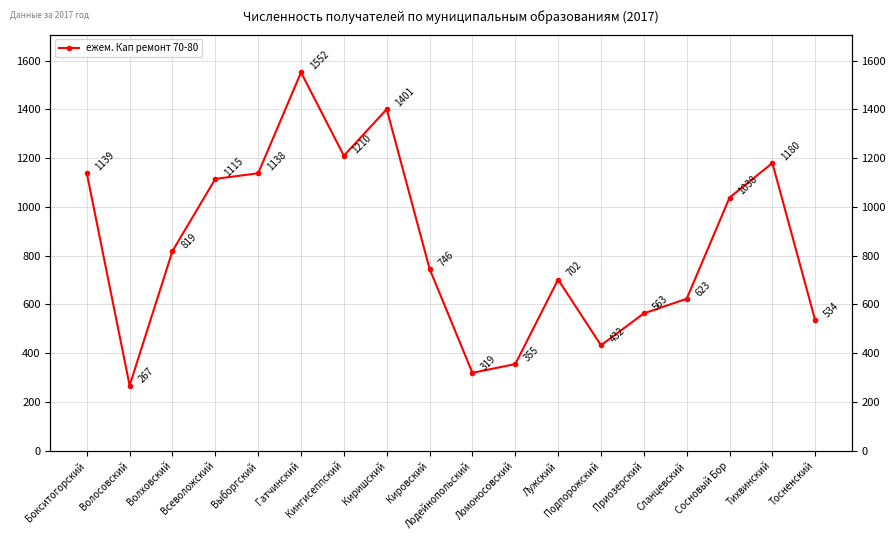

Is it true that the value at Подпорожский is 732?

False